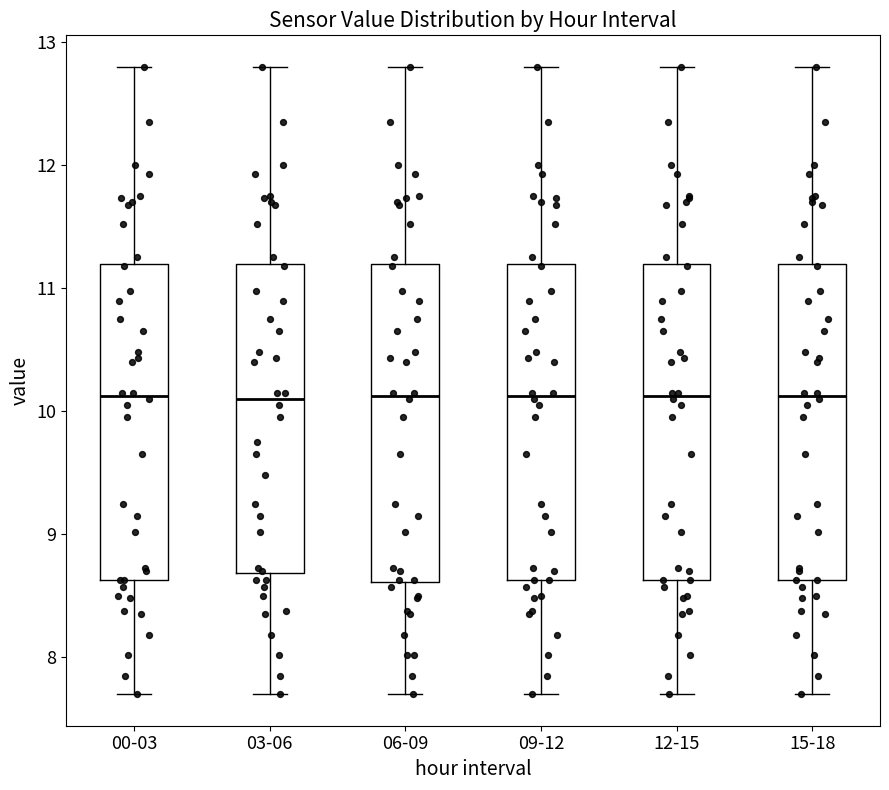

Reading left to right, read every box against the y-axis: the position of its median line, the range the box covers, and the ends of its whiskers. The values are not printed on the chart, so give them approximately, as read against the axis.

00-03: median 10.1, box 8.6 to 11.2, whiskers 7.7 to 12.8
03-06: median 10.1, box 8.7 to 11.2, whiskers 7.7 to 12.8
06-09: median 10.1, box 8.6 to 11.2, whiskers 7.7 to 12.8
09-12: median 10.1, box 8.6 to 11.2, whiskers 7.7 to 12.8
12-15: median 10.1, box 8.6 to 11.2, whiskers 7.7 to 12.8
15-18: median 10.1, box 8.6 to 11.2, whiskers 7.7 to 12.8